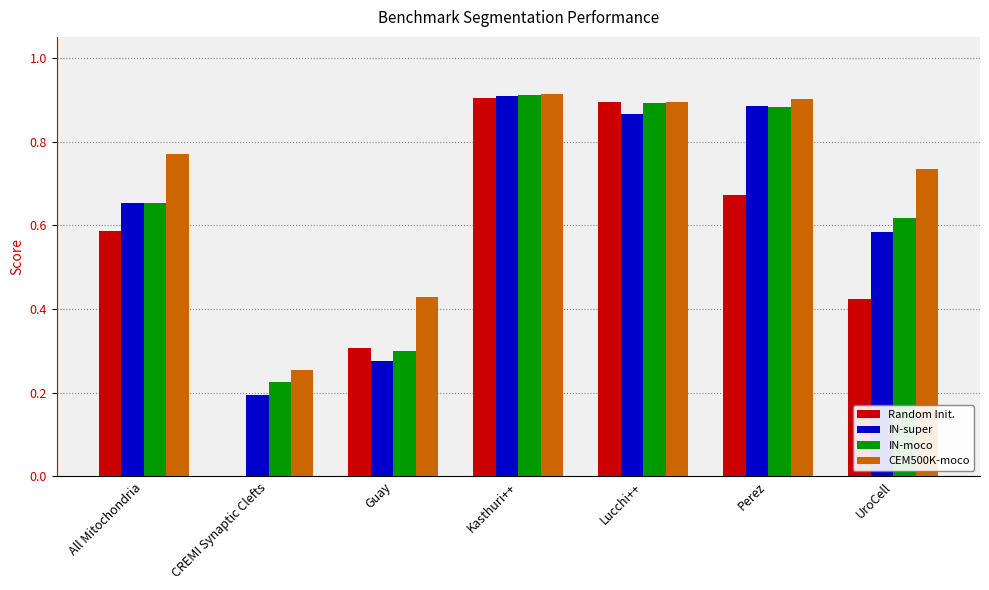

At which category is the sum across all series the highest?

Kasthuri++